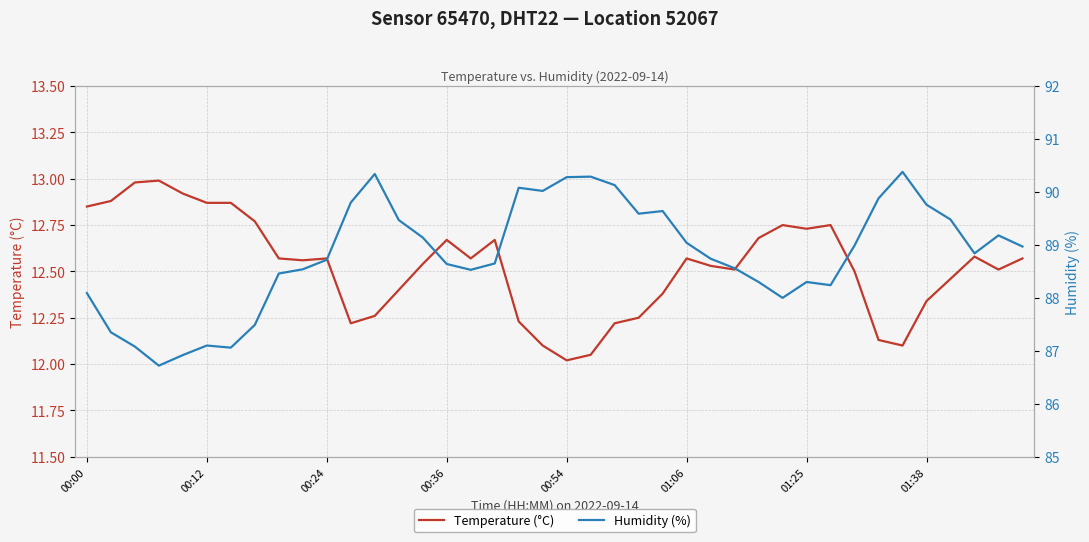

Which series has the largest total across all categories?

Humidity (%)